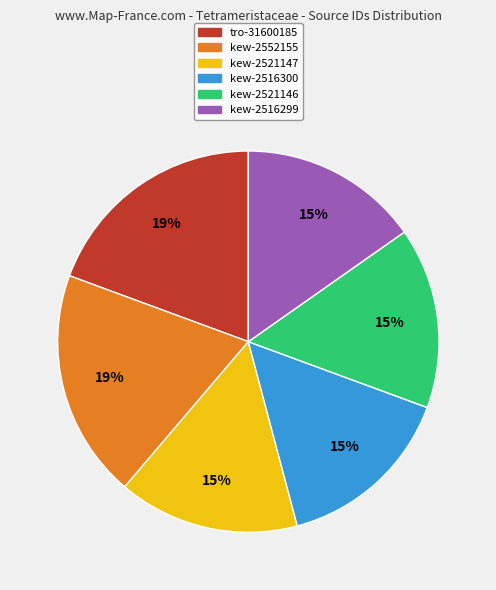

What is the ratio of the value at kew-2521146 to the value at kew-2516299?

1.0